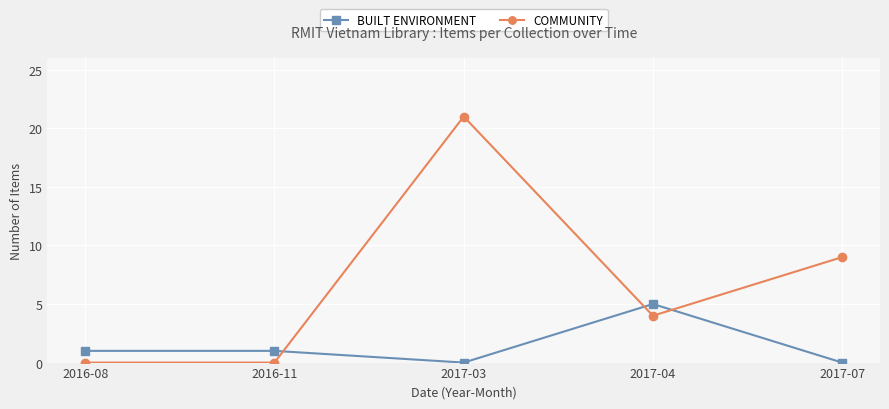

Reading left to right, extract all data points from this chart.

BUILT ENVIRONMENT: 2016-08=1	2016-11=1	2017-03=0	2017-04=5	2017-07=0
COMMUNITY: 2016-08=0	2016-11=0	2017-03=21	2017-04=4	2017-07=9